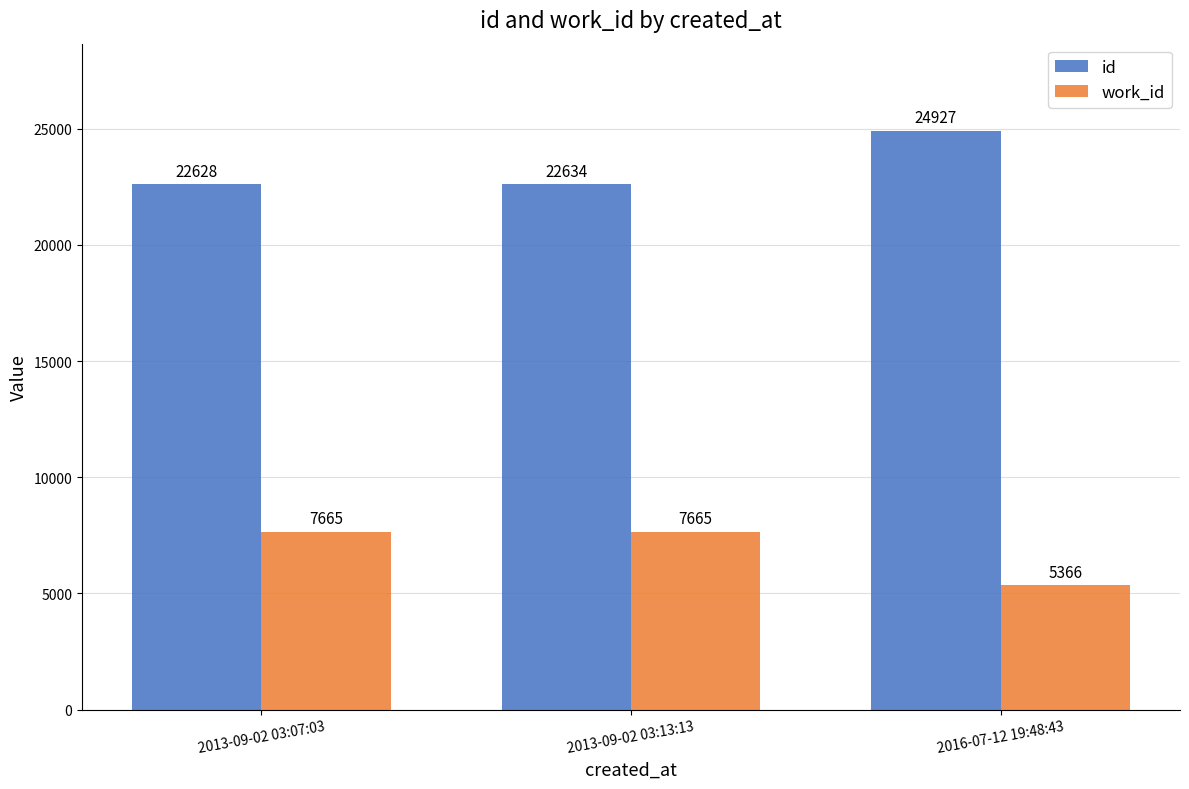

Which series has the largest total across all categories?

id